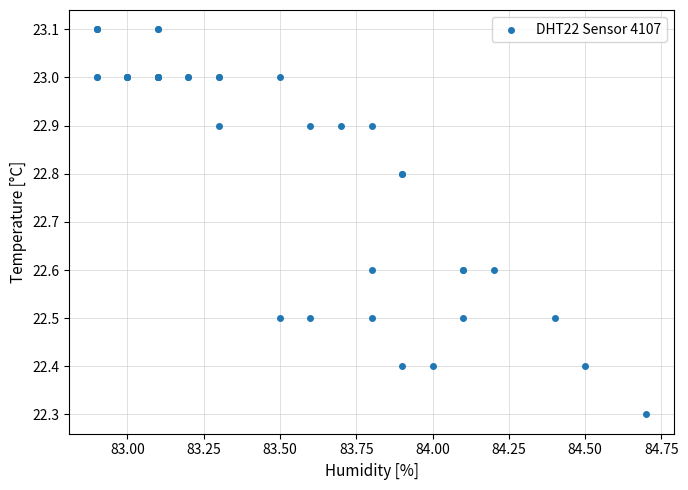

What Y value in the scatter plot is closest to 22?

22.3